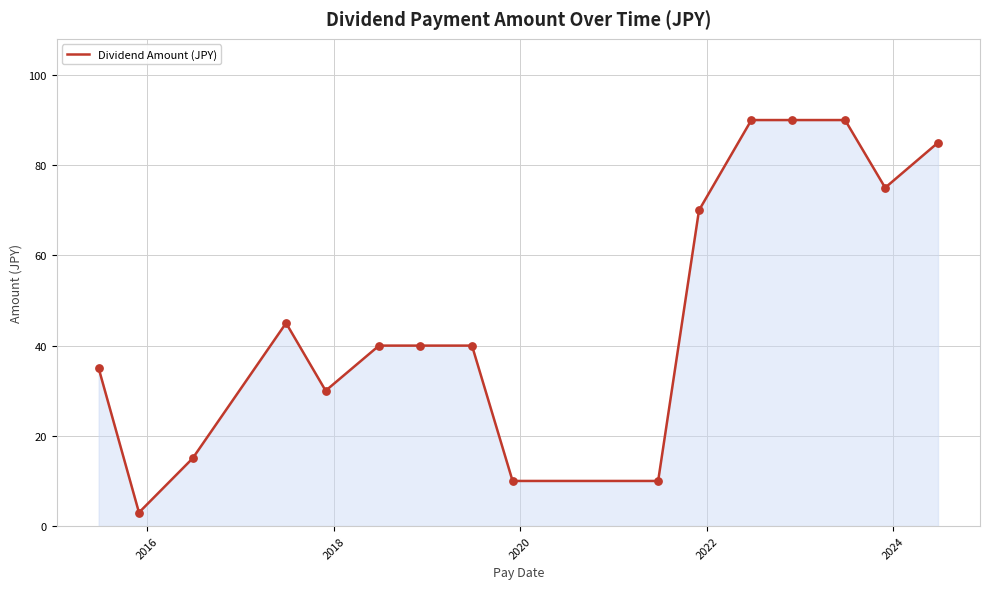

What is the smallest value displayed?

3